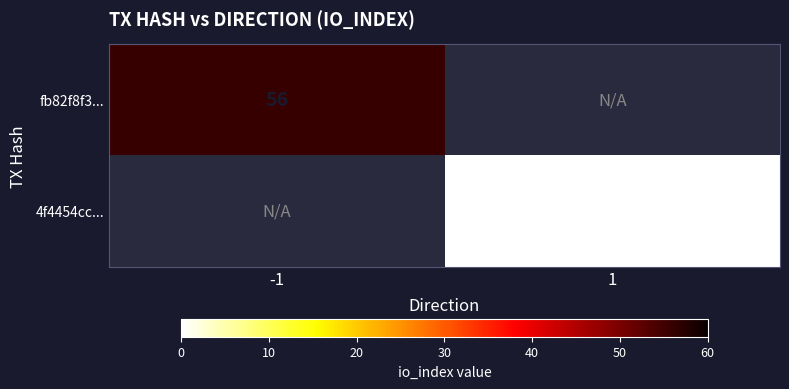

True or false: fb82f8f3... has a value of 56 at -1.

True